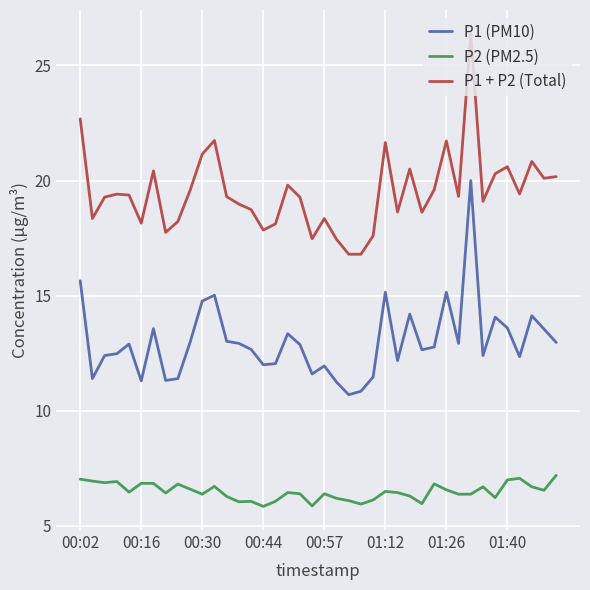

What is the maximum value shown in the chart?

26.4